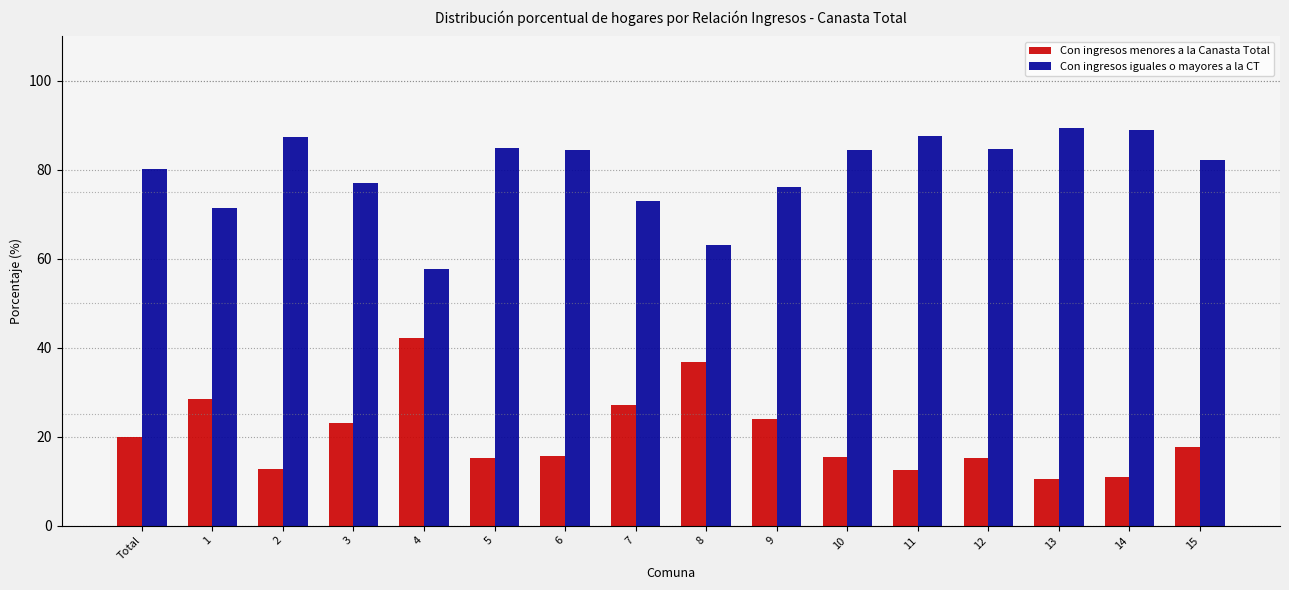

What is the spread (max minus min) of values at 15?

64.6